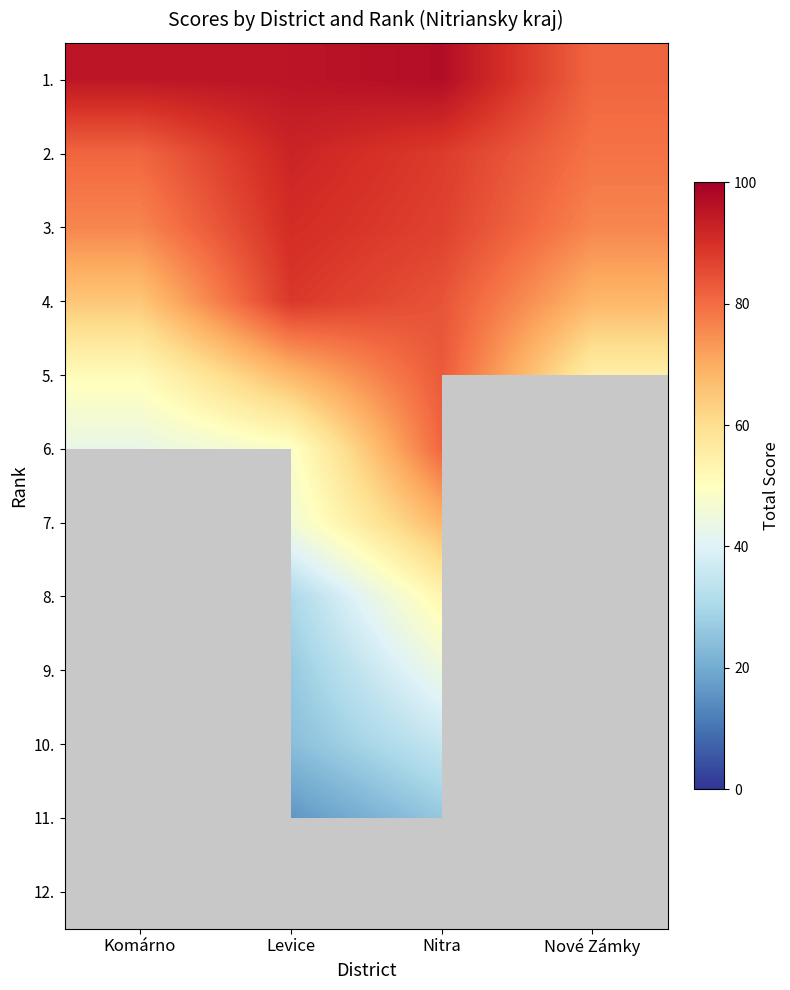

What is the difference between the maximum and minimum values in the 3. series?

14.6